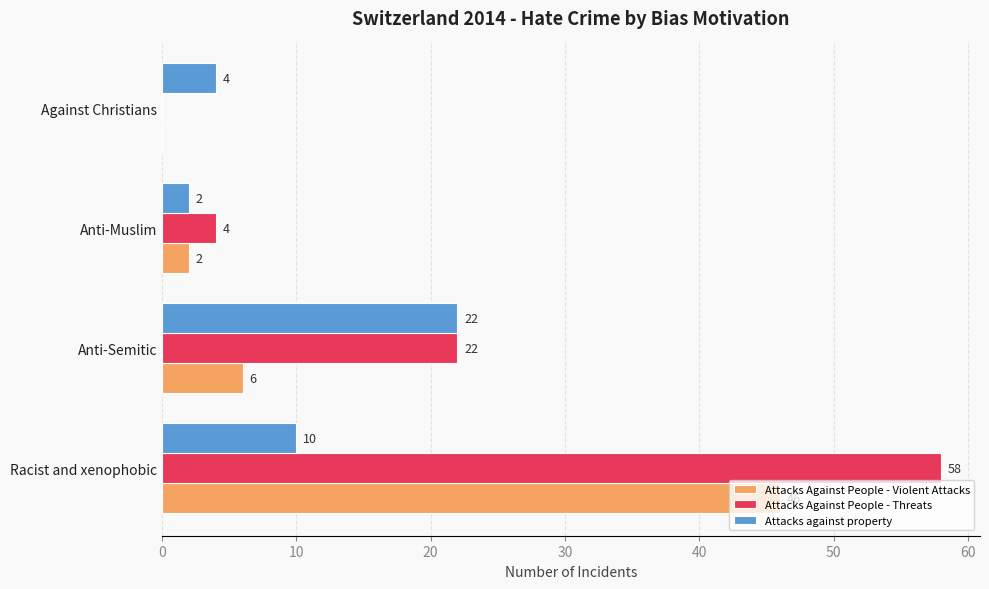

Which series changed the most between Anti-Muslim and Against Christians?

Attacks Against People - Threats